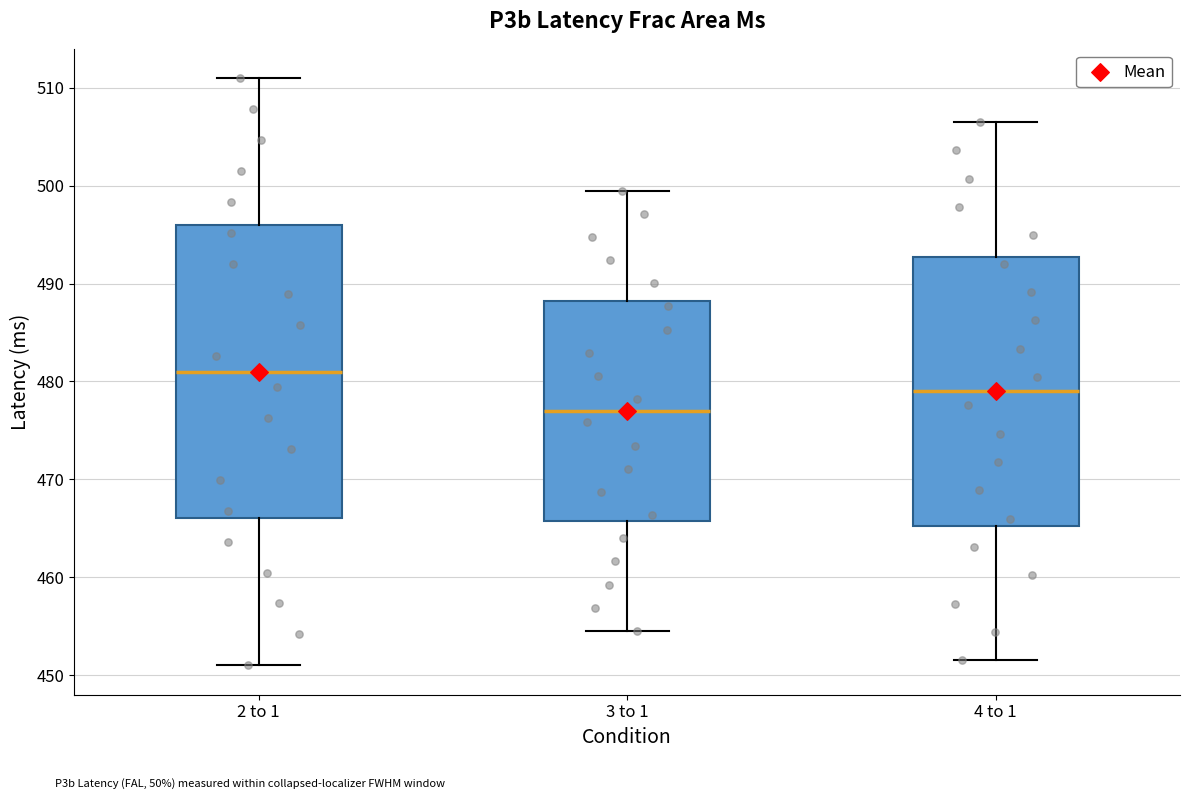

Reading left to right, transcribe this box plot: for each box, give where its median line is, the range the box spans, and where its two whiskers end, as read against the y-axis. The values are not printed on the chart, so give them approximately, as read against the axis.

2 to 1: median 481, box 466 to 496, whiskers 451 to 511
3 to 1: median 477, box 466 to 488, whiskers 455 to 500
4 to 1: median 479, box 465 to 493, whiskers 452 to 507